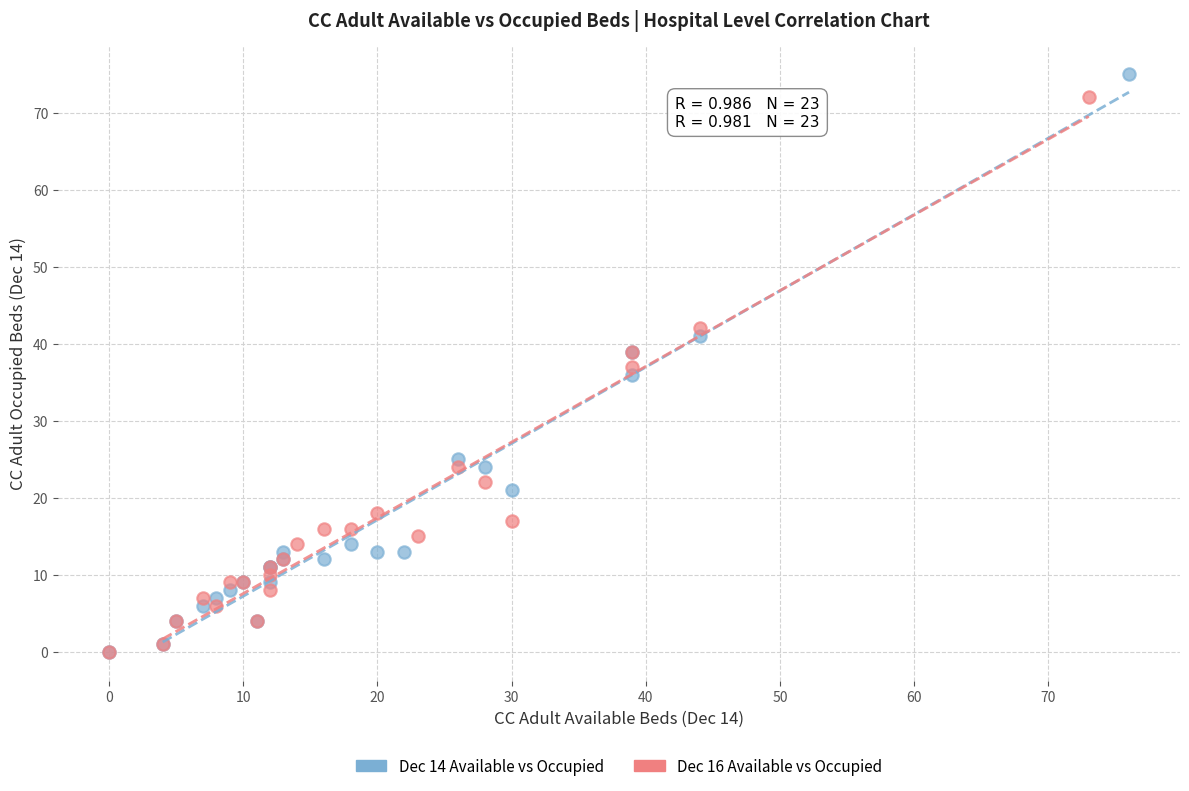

Which series has the largest Y range (max minus min)?

Dec 14 Available vs Occupied